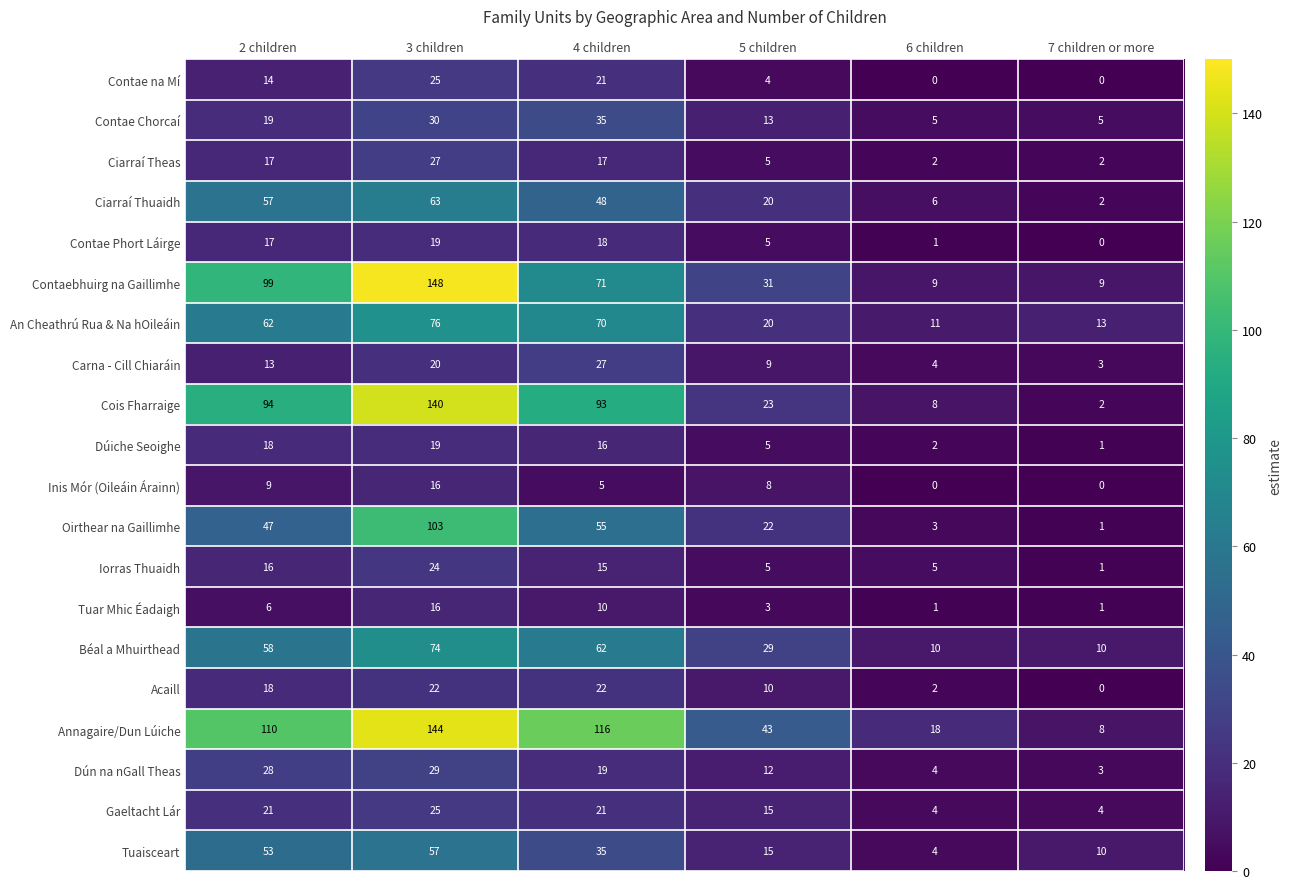

At how many categories does at least one series exceed 7?

6